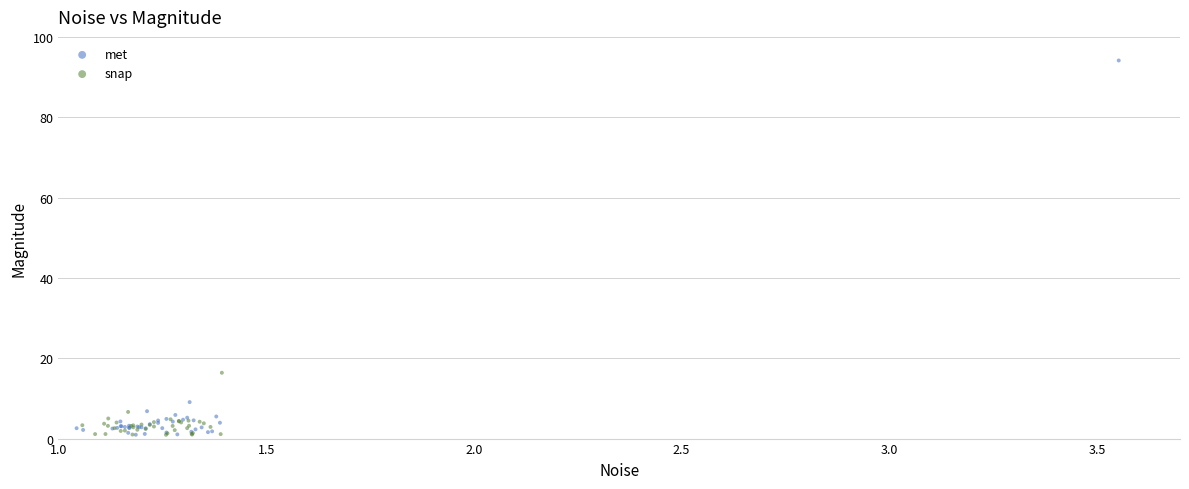

Which series has the largest Y range (max minus min)?

met